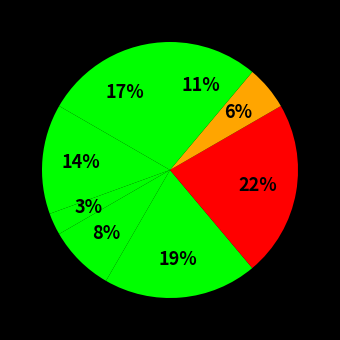

Count the number of slices in the pie.

8